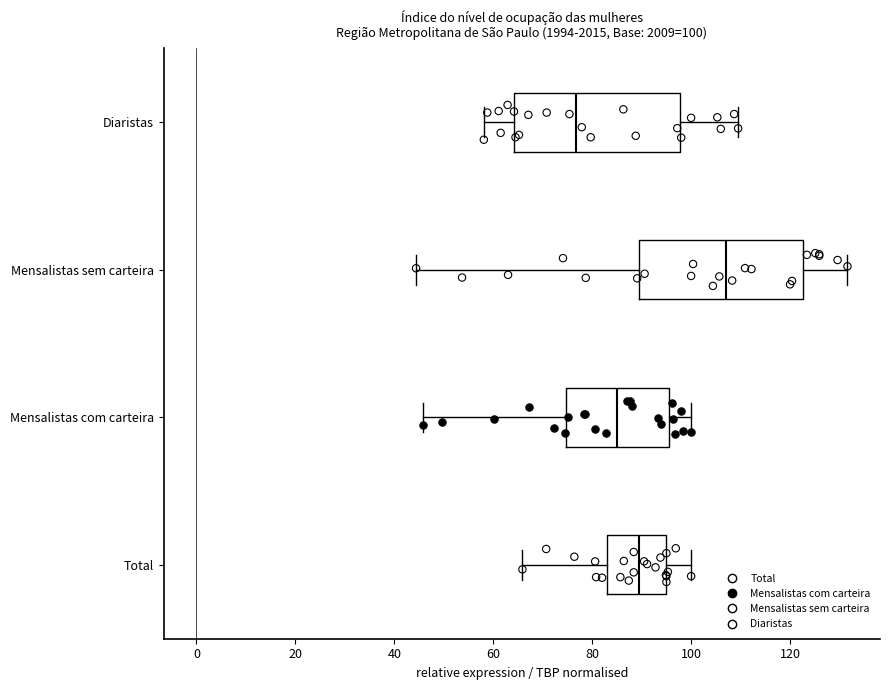

Which box has the furthest to the right median line?

Mensalistas sem carteira